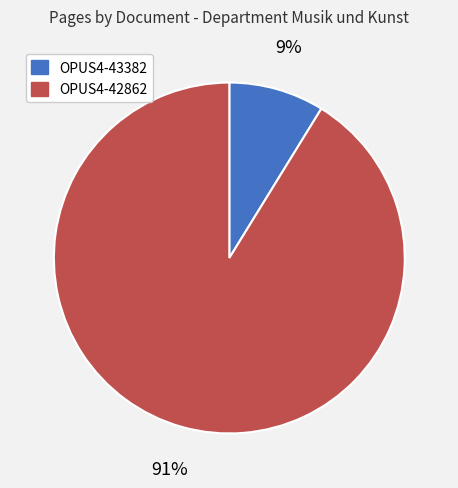

Which slice is the largest?

OPUS4-42862